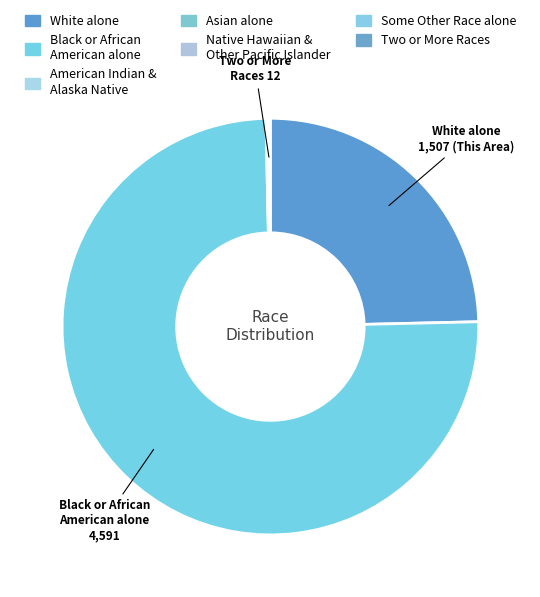

Which category has the smallest portion of the pie?

Native Hawaiian and Other Pacific Islander